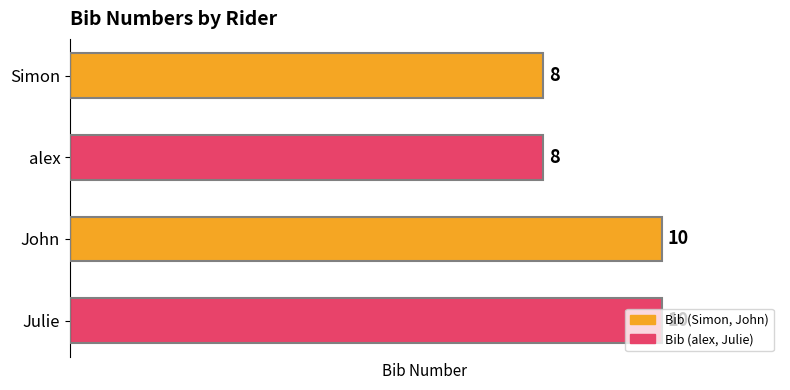

Is it true that the value at alex is 3?

False